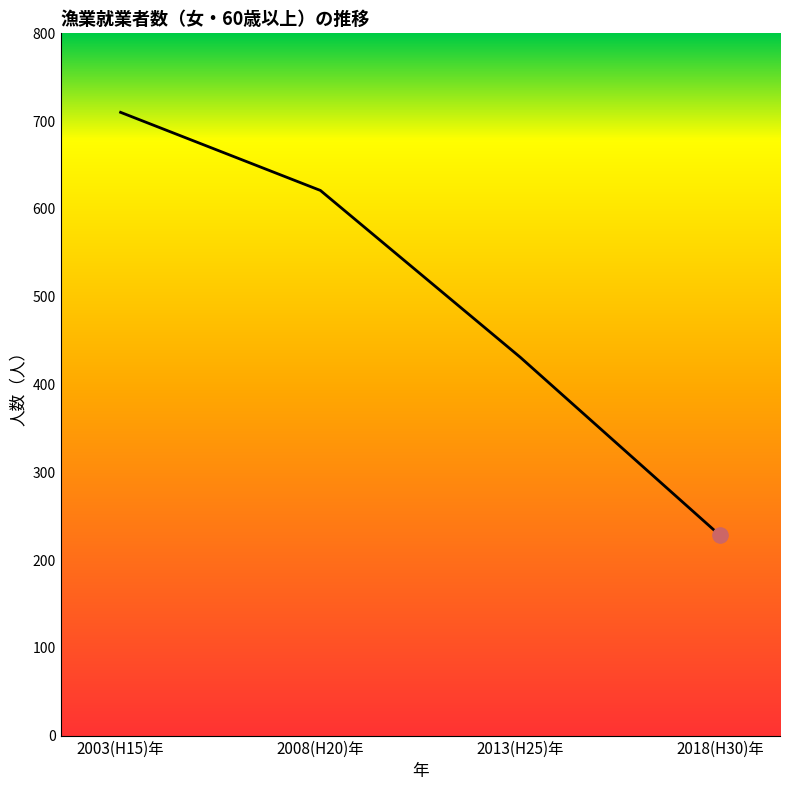

Which has a higher value, 2003(H15)年 or 2008(H20)年?

2003(H15)年